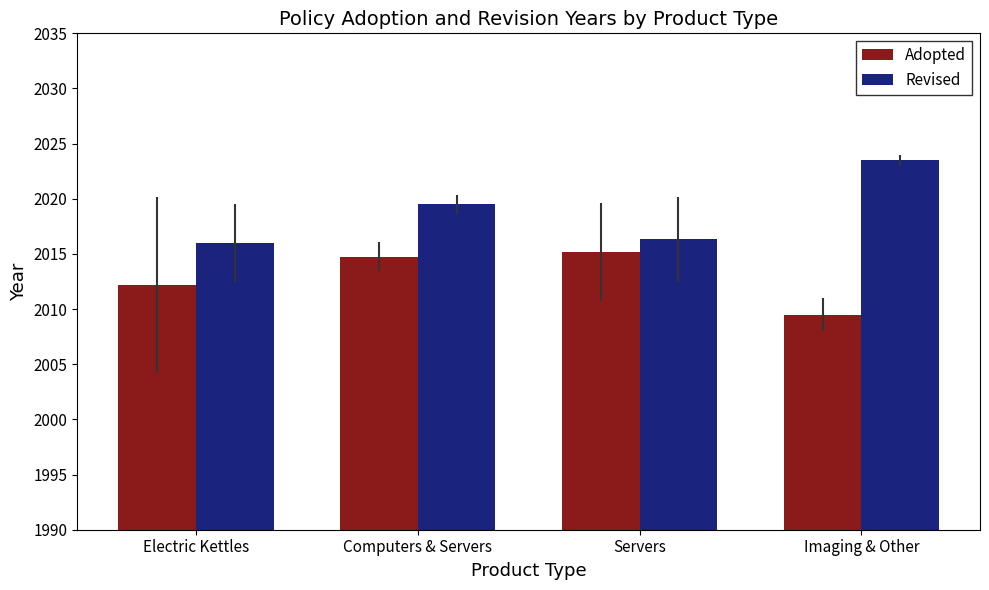

What is the difference between the maximum and minimum values in the Adopted series?

5.7